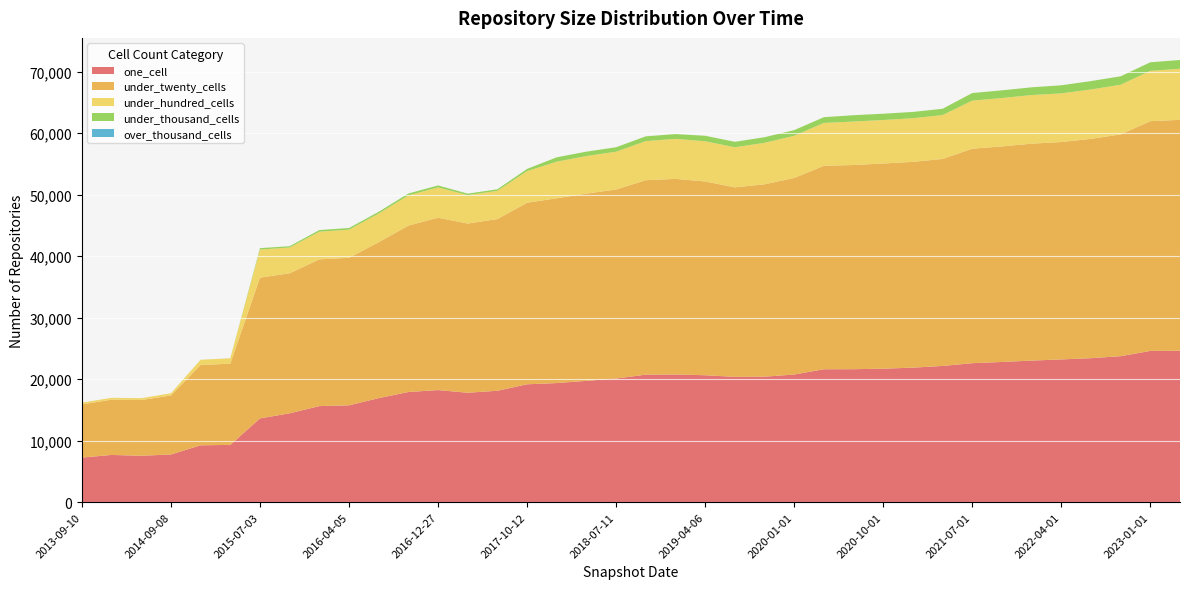

Reading left to right, extract all data points from this chart.

one_cell: 2013-09-10=7249	2013-12-20=7679	2014-03-28=7545	2014-09-08=7751	2015-01-19=9247	2015-04-09=9312	2015-07-03=13619	2015-10-01=14447	2016-01-04=15621	2016-04-05=15745	2016-07-04=16914	2016-10-07=17911	2016-12-27=18225	2017-04-12=17791	2017-07-24=18114	2017-10-12=19169	2017-12-22=19365	2018-04-09=19725	2018-07-11=20100	2018-09-28=20737	2019-01-01=20757	2019-04-06=20640	2019-07-01=20376	2019-10-09=20405	2020-01-01=20755	2020-04-01=21612	2020-07-01=21622	2020-10-01=21704	2021-01-01=21872	2021-04-01=22152	2021-07-01=22598	2021-10-01=22798	2022-01-01=23019	2022-04-01=23209	2022-07-01=23412	2022-10-01=23738	2023-01-01=24592	2023-04-01=24613
under_twenty_cells: 2013-09-10=8645	2013-12-20=8991	2014-03-28=9061	2014-09-08=9594	2015-01-19=13059	2015-04-09=13209	2015-07-03=22887	2015-10-01=22768	2016-01-04=23861	2016-04-05=23994	2016-07-04=25355	2016-10-07=27058	2016-12-27=28025	2017-04-12=27511	2017-07-24=27919	2017-10-12=29515	2017-12-22=30051	2018-04-09=30446	2018-07-11=30741	2018-09-28=31614	2019-01-01=31809	2019-04-06=31506	2019-07-01=30812	2019-10-09=31282	2020-01-01=31959	2020-04-01=33080	2020-07-01=33203	2020-10-01=33361	2021-01-01=33463	2021-04-01=33657	2021-07-01=34870	2021-10-01=35051	2022-01-01=35273	2022-04-01=35350	2022-07-01=35663	2022-10-01=36058	2023-01-01=37359	2023-04-01=37556
under_hundred_cells: 2013-09-10=287	2013-12-20=294	2014-03-28=301	2014-09-08=358	2015-01-19=842	2015-04-09=869	2015-07-03=4562	2015-10-01=4193	2016-01-04=4497	2016-04-05=4565	2016-07-04=4661	2016-10-07=4902	2016-12-27=4933	2017-04-12=4611	2017-07-24=4591	2017-10-12=5145	2017-12-22=5955	2018-04-09=6106	2018-07-11=6146	2018-09-28=6357	2019-01-01=6506	2019-04-06=6533	2019-07-01=6520	2019-10-09=6740	2020-01-01=6857	2020-04-01=6972	2020-07-01=7062	2020-10-01=7074	2021-01-01=7093	2021-04-01=7128	2021-07-01=7819	2021-10-01=7863	2022-01-01=7902	2022-04-01=7909	2022-07-01=8029	2022-10-01=8077	2023-01-01=8178	2023-04-01=8303
under_thousand_cells: 2013-09-10=2	2013-12-20=2	2014-03-28=1	2014-09-08=2	2015-01-19=6	2015-04-09=6	2015-07-03=235	2015-10-01=214	2016-01-04=267	2016-04-05=274	2016-07-04=285	2016-10-07=318	2016-12-27=316	2017-04-12=255	2017-07-24=253	2017-10-12=357	2017-12-22=706	2018-04-09=719	2018-07-11=726	2018-09-28=774	2019-01-01=785	2019-04-06=897	2019-07-01=886	2019-10-09=913	2020-01-01=924	2020-04-01=931	2020-07-01=1033	2020-10-01=1023	2021-01-01=1024	2021-04-01=1030	2021-07-01=1235	2021-10-01=1252	2022-01-01=1262	2022-04-01=1317	2022-07-01=1363	2022-10-01=1373	2023-01-01=1397	2023-04-01=1424
over_thousand_cells: 2013-09-10=0	2013-12-20=0	2014-03-28=0	2014-09-08=0	2015-01-19=0	2015-04-09=0	2015-07-03=0	2015-10-01=0	2016-01-04=0	2016-04-05=0	2016-07-04=0	2016-10-07=0	2016-12-27=0	2017-04-12=0	2017-07-24=0	2017-10-12=0	2017-12-22=0	2018-04-09=0	2018-07-11=0	2018-09-28=0	2019-01-01=0	2019-04-06=0	2019-07-01=0	2019-10-09=0	2020-01-01=0	2020-04-01=0	2020-07-01=0	2020-10-01=0	2021-01-01=0	2021-04-01=0	2021-07-01=0	2021-10-01=0	2022-01-01=0	2022-04-01=0	2022-07-01=0	2022-10-01=0	2023-01-01=0	2023-04-01=0